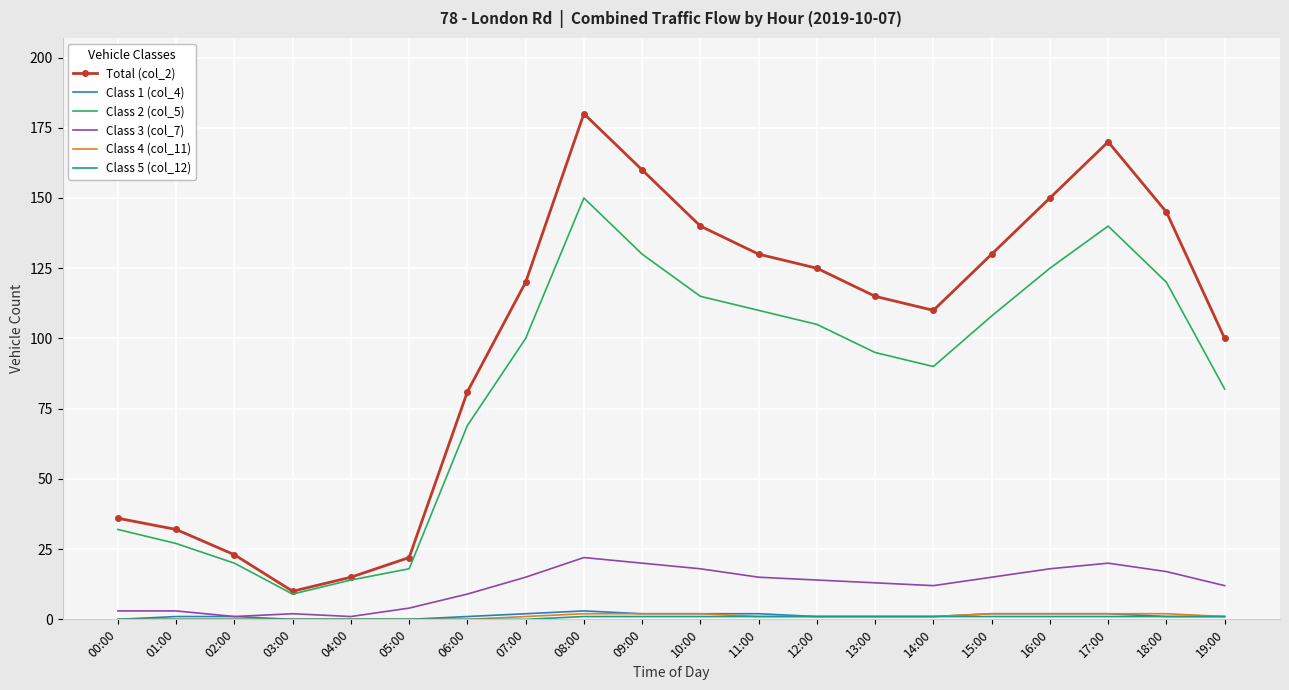

True or false: Class 1 (col_4) and Total (col_2) cross at least once.

False